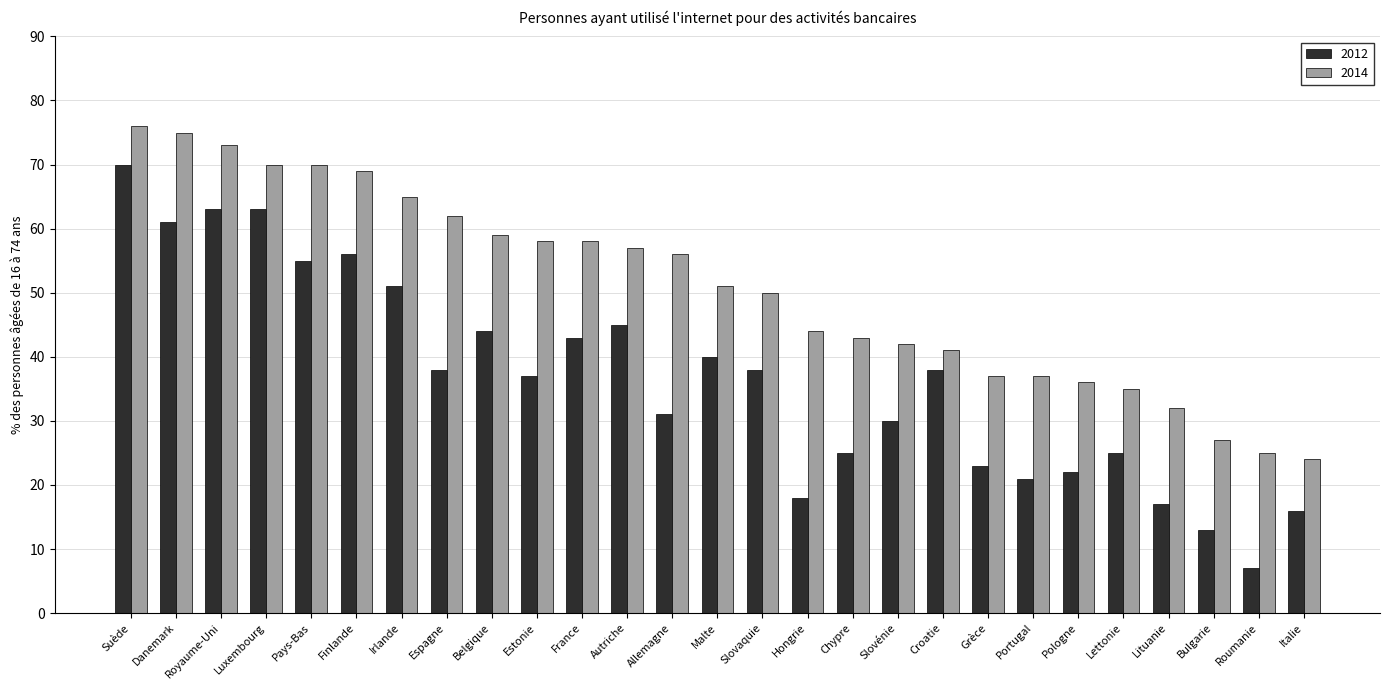

What is the difference between the 2012 values at Bulgarie and Luxembourg?

50